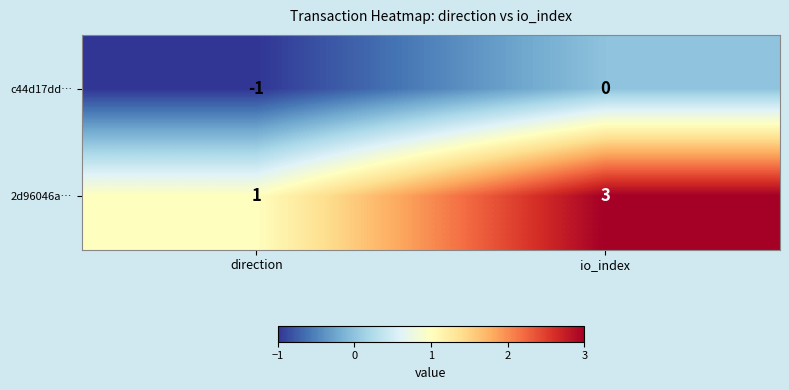

List the series in order of their peak value, lowest first.

c44d17dd…, 2d96046a…